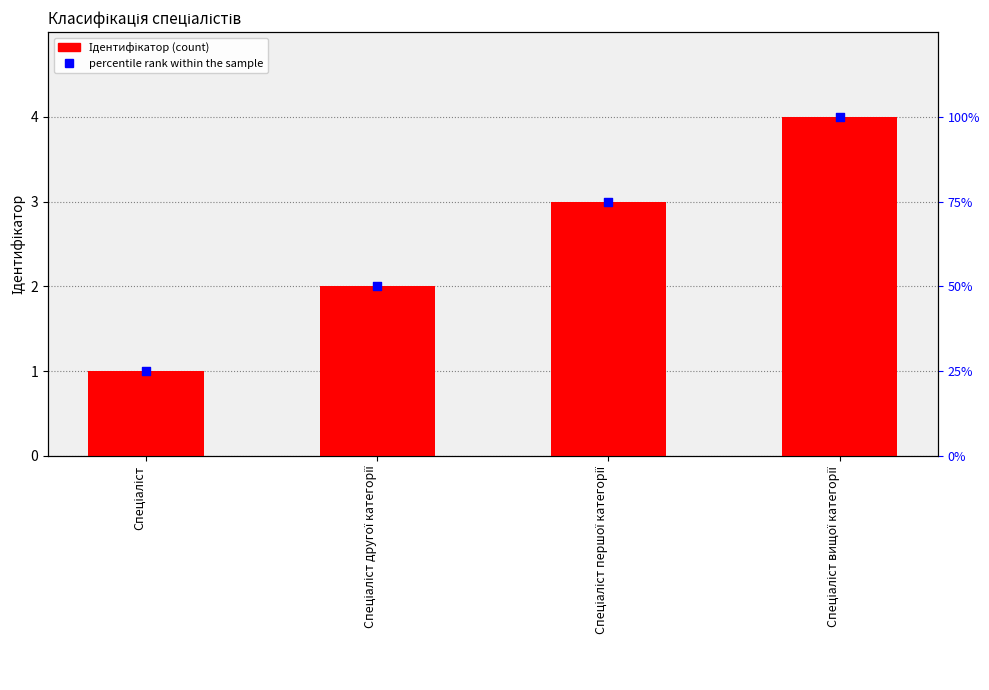

At how many categories does at least one series exceed 62?

2